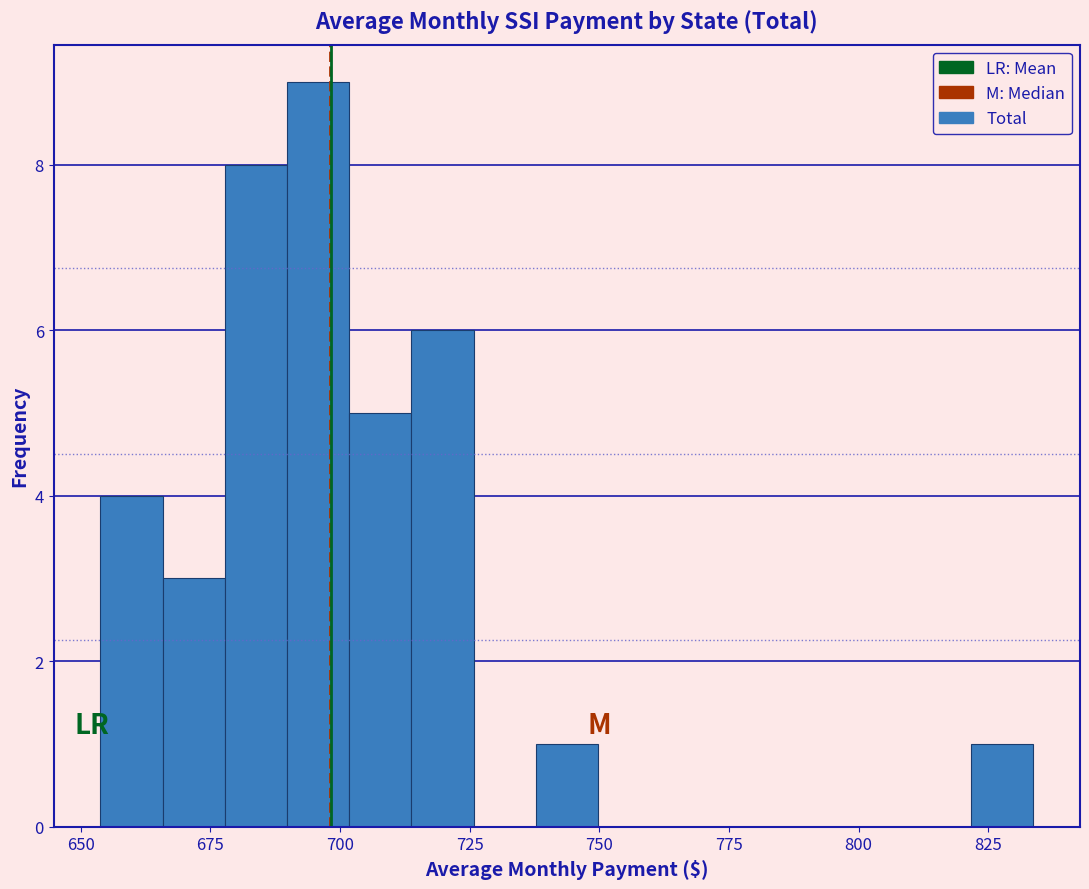

Read against the x-axis, roughly where is the centre of the tallest bar?

695